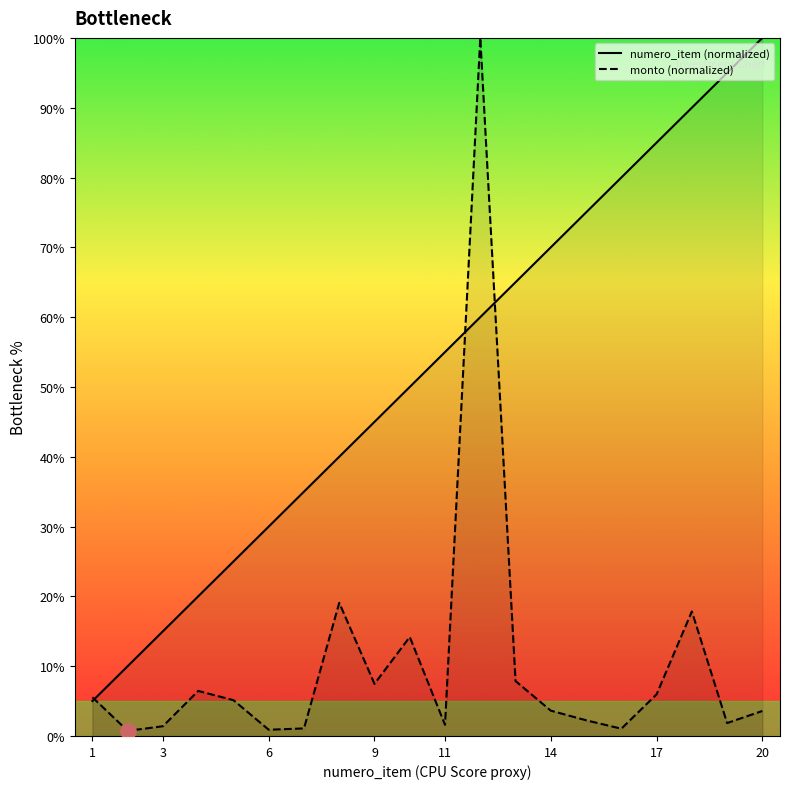

Which series has the largest Y range (max minus min)?

monto